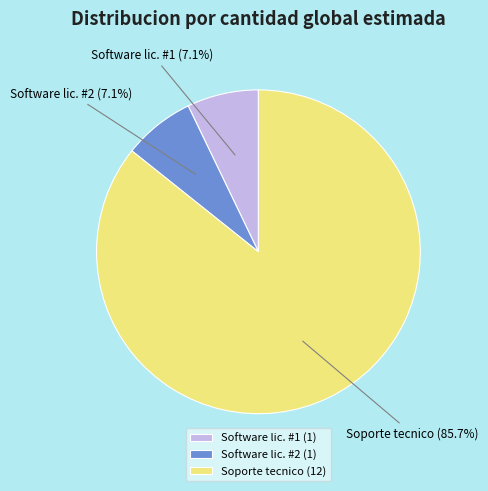

What portion of the pie excludes Software lic. #2?

92.9%